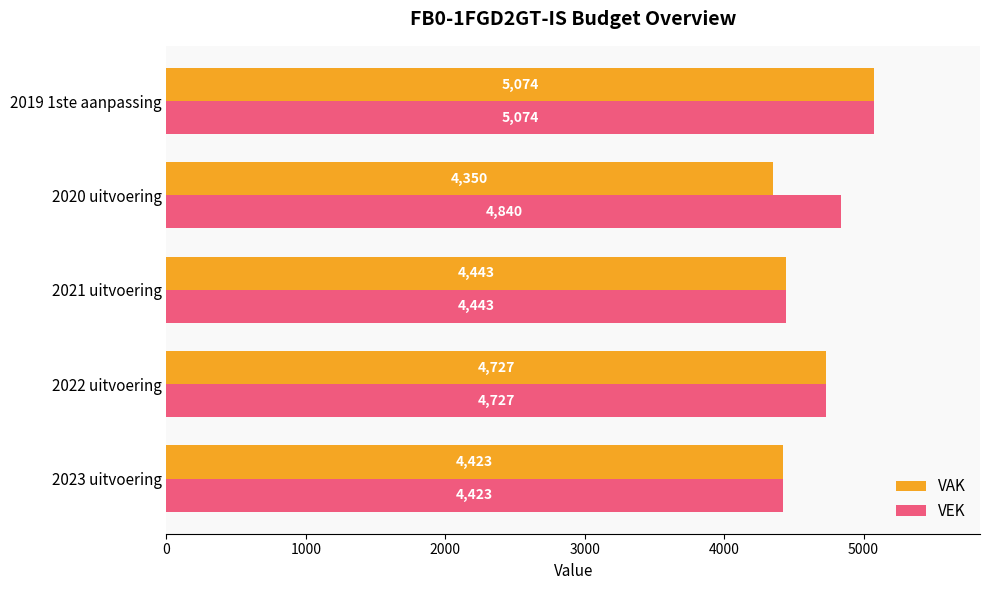

What is the difference between the maximum and minimum values in the VEK series?

651